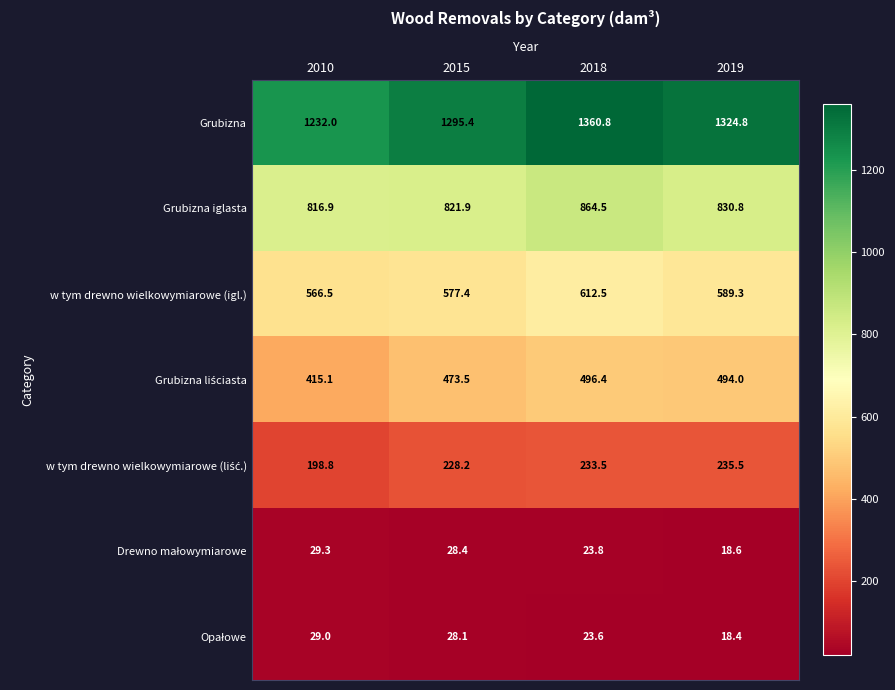

At which label does w tym drewno wielkowymiarowe (igl.) first exceed 589?

2018